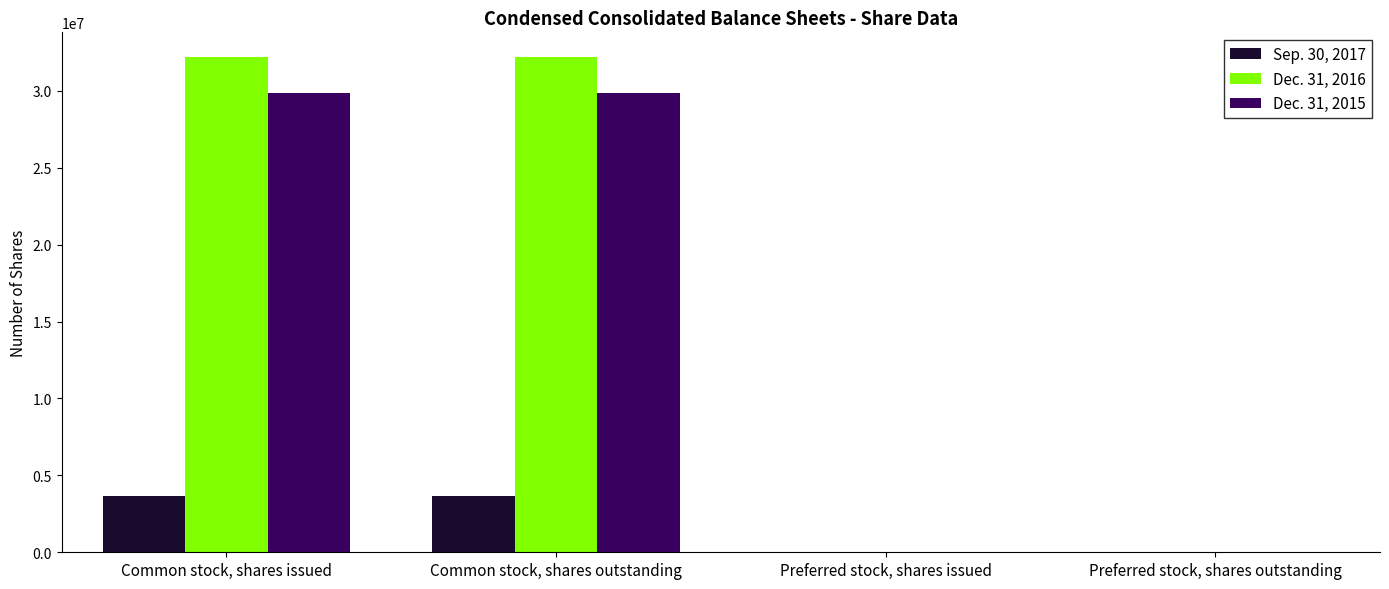

Which series has the widest spread of values?

Dec. 31, 2016